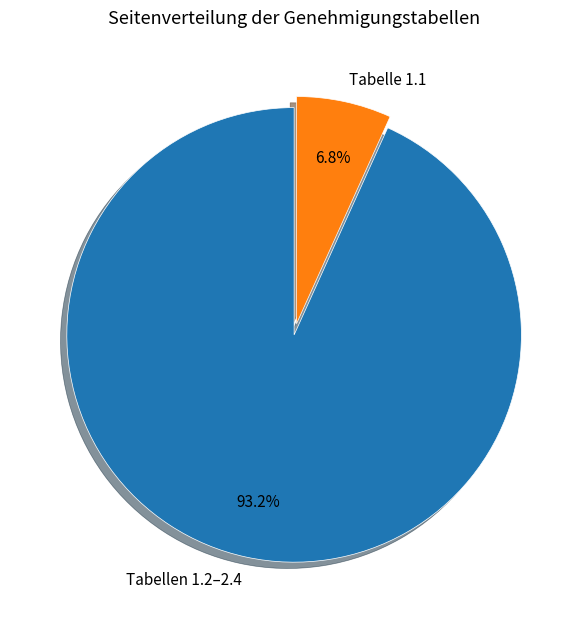

Which has a higher value, Tabelle 1.1 or Tabellen 1.2–2.4?

Tabellen 1.2–2.4